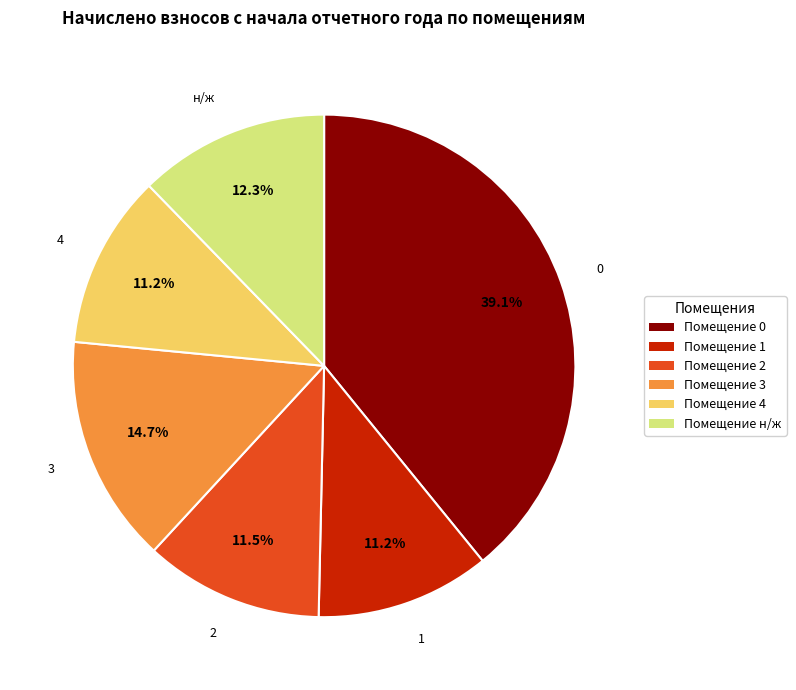

Between Помещение 3 and Помещение 4, which is larger?

Помещение 3